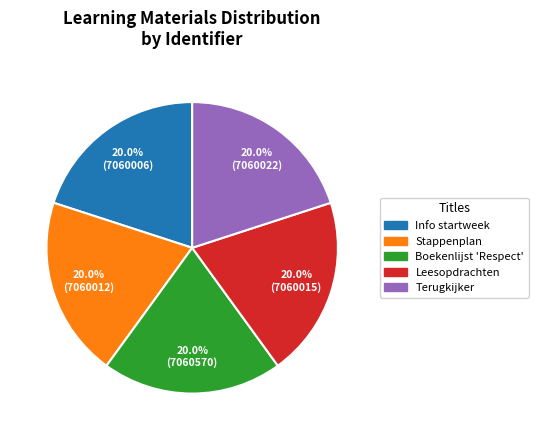

What percentage is NOT represented by Terugkijker?

80.0%